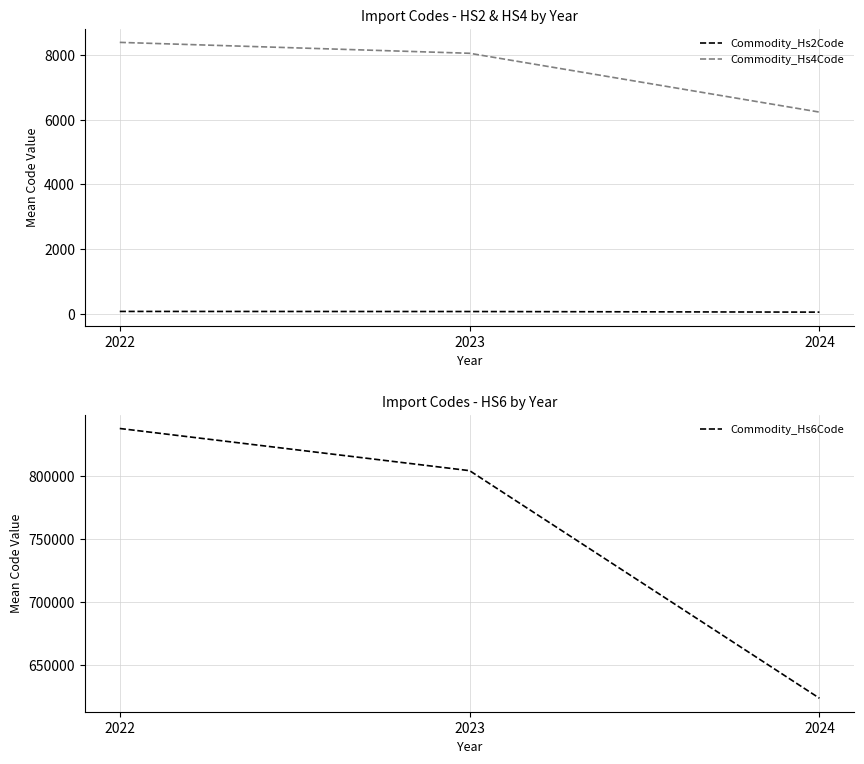

At which category is the sum across all series the highest?

2022